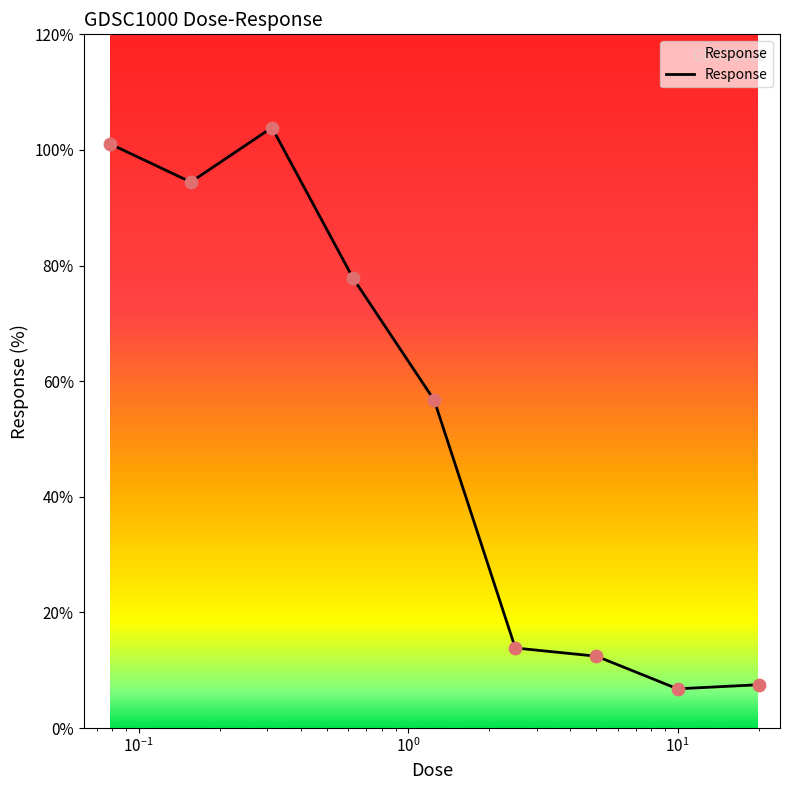

What is the difference between the maximum and minimum values?

97.1